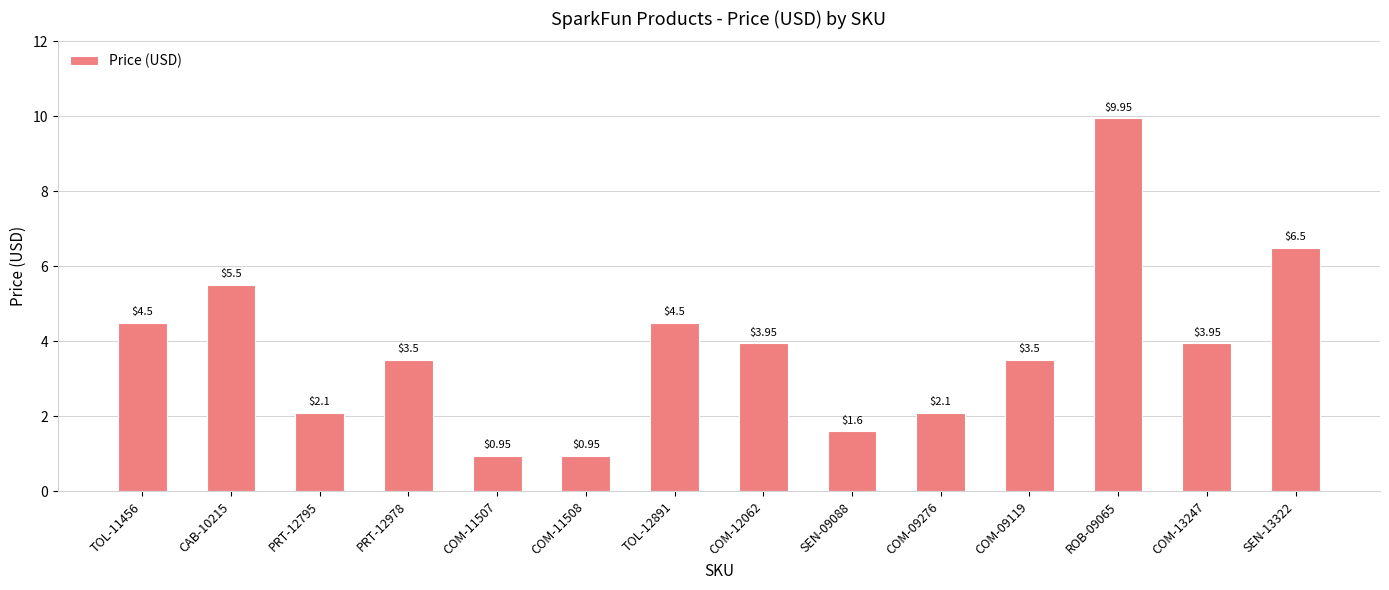

What is the difference between the maximum and minimum values?

9.0